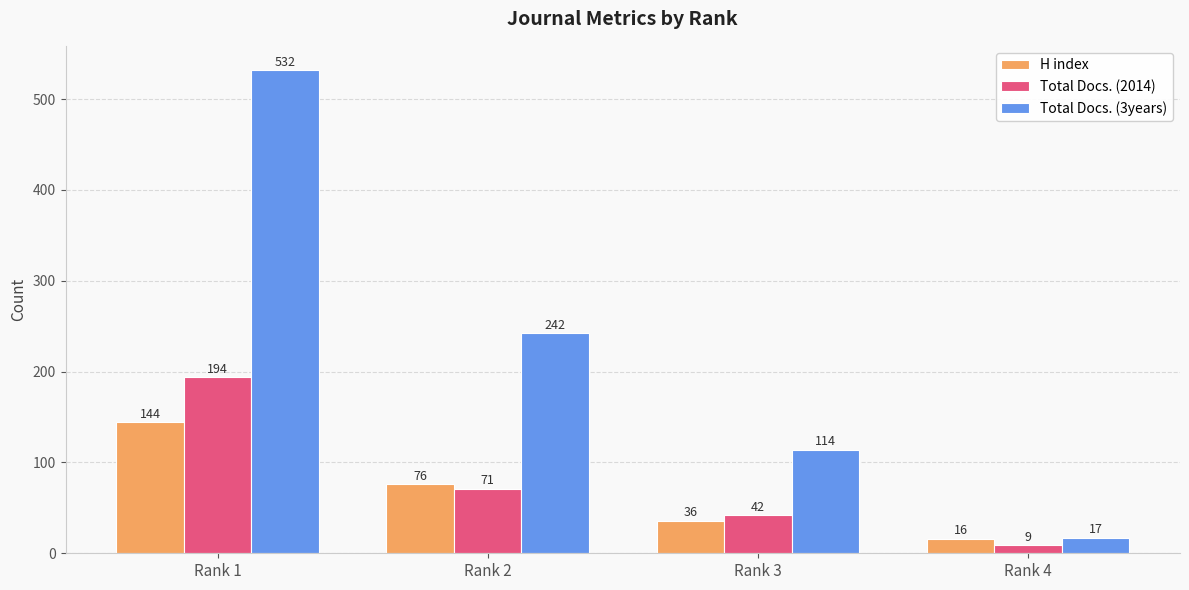

What is the difference between the maximum and second lowest values in the H index series?

108